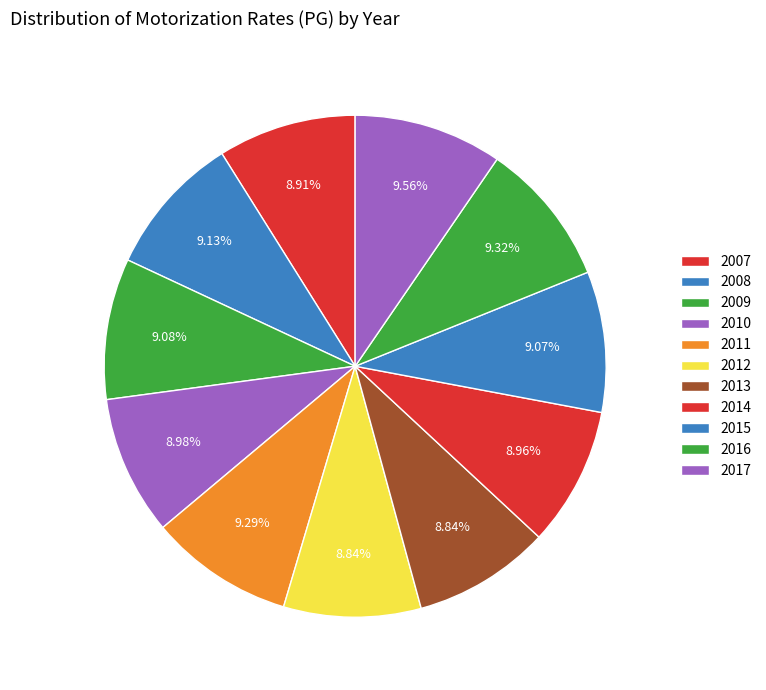

How many segments does this pie chart have?

11